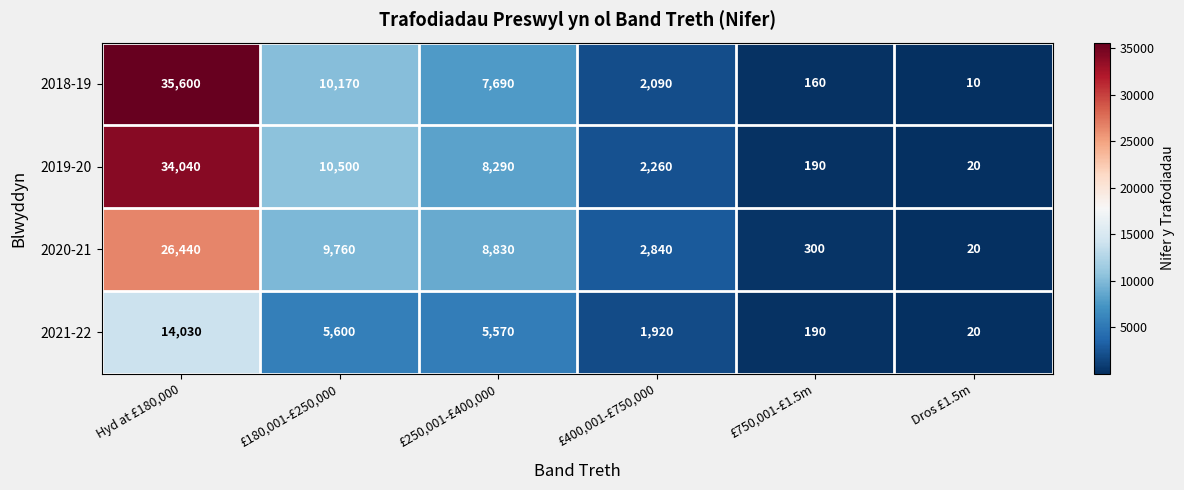

The value of 2018-19 at Hyd at £180,000 is 35600. True or false?

True